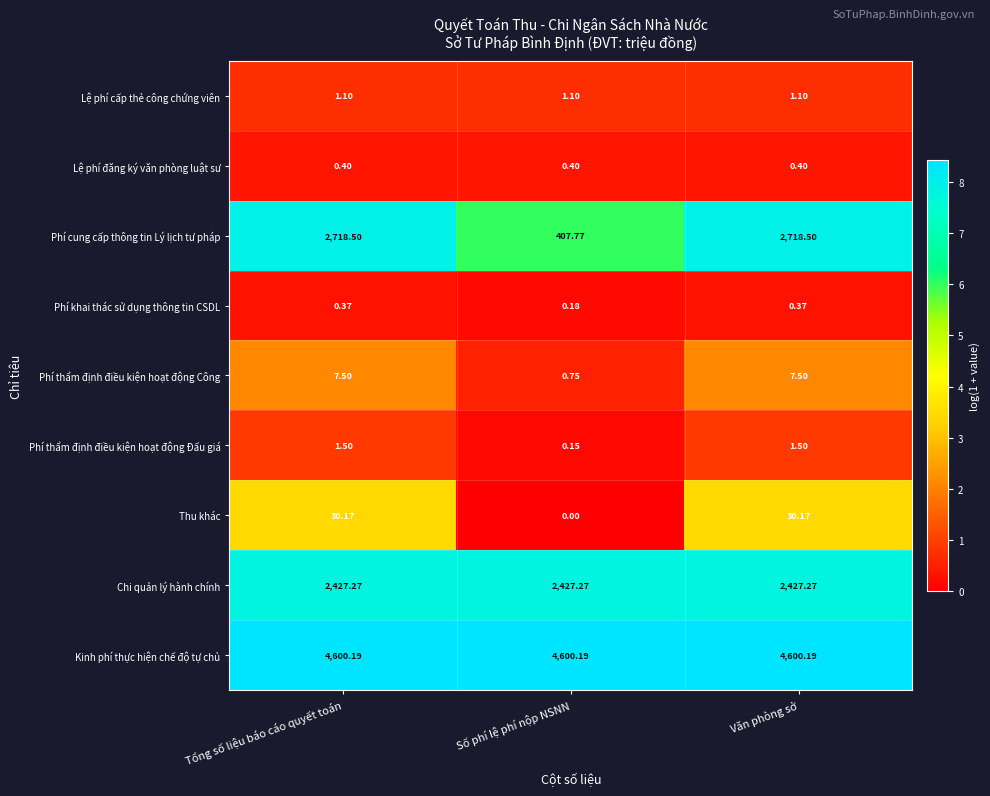

What is the spread (max minus min) of values at Tổng số liệu báo cáo quyết toán?

4599.8